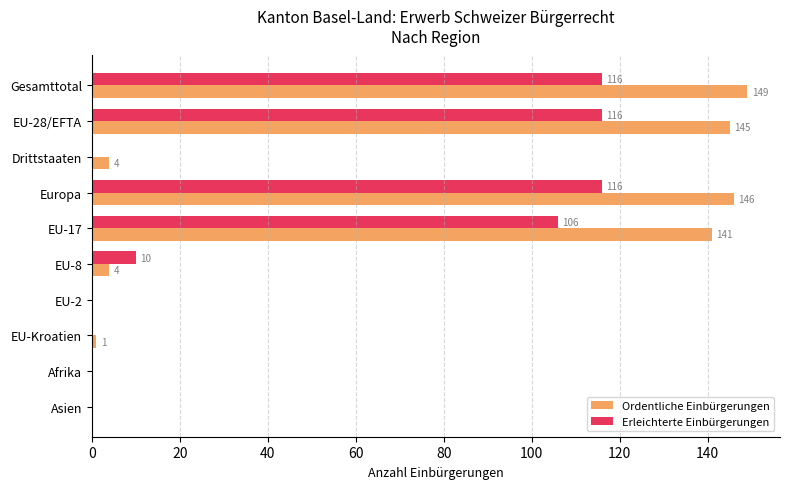

What is the average value of the Ordentliche Einbürgerungen series?

59